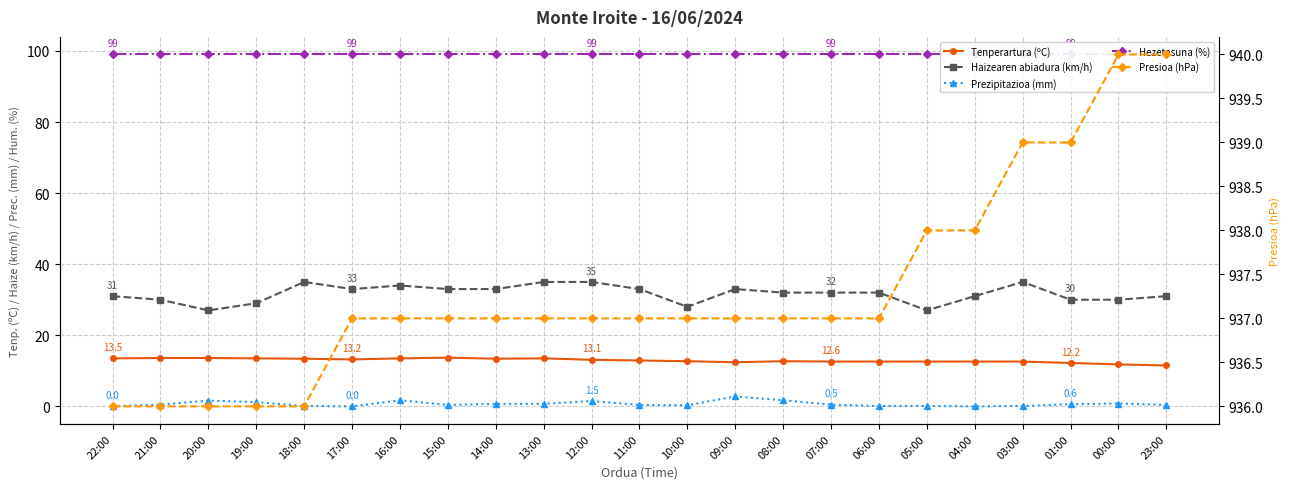

True or false: Presioa (hPa) and Haizearen abiadura (km/h) intersect in this chart.

False